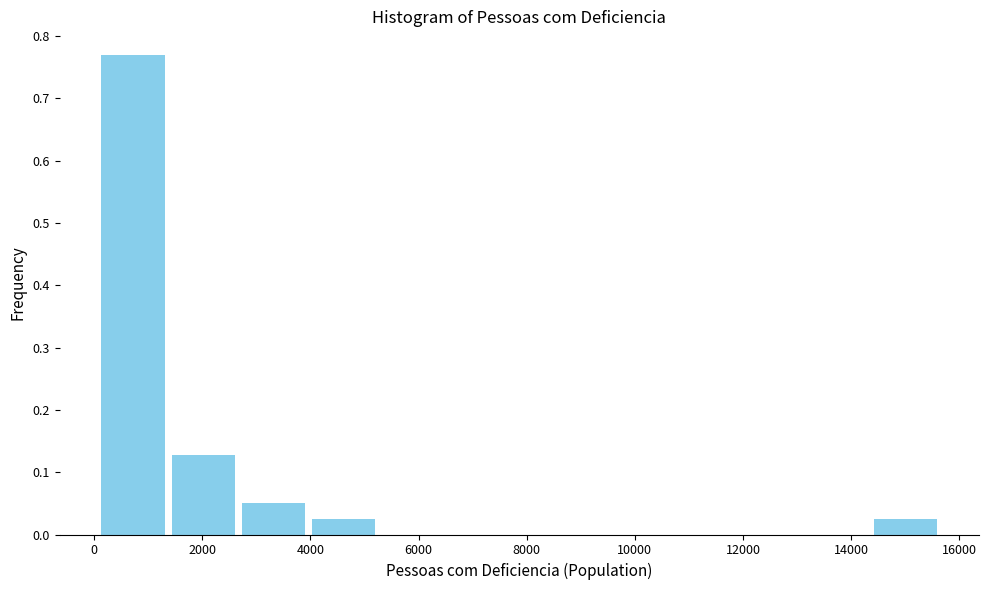

How tall is the bar that spans 2600 to 4000 on the x-axis? Neither the bar edges nor the heights are printed on the chart, so give them approximately, as read against the axes.

0.05